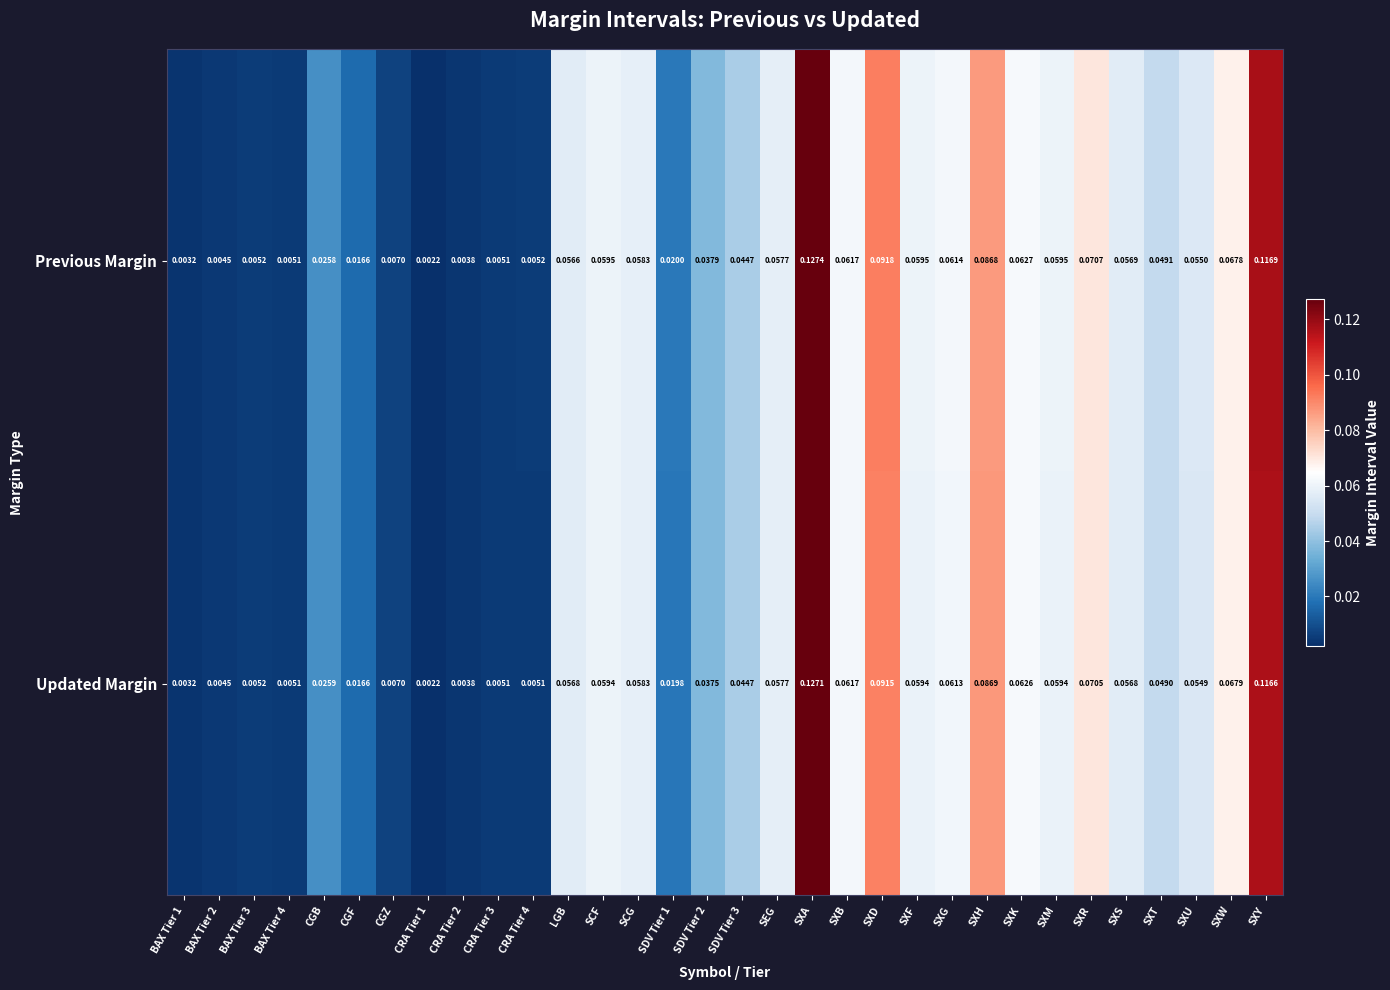

At which category does the chart reach its peak across all series?

SXA